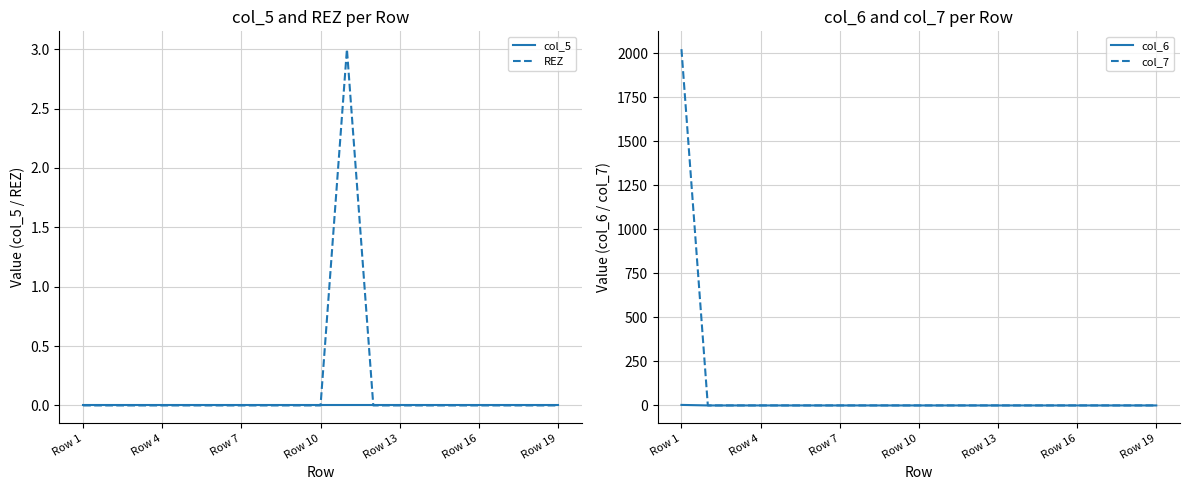

What position from the right is 10?

9